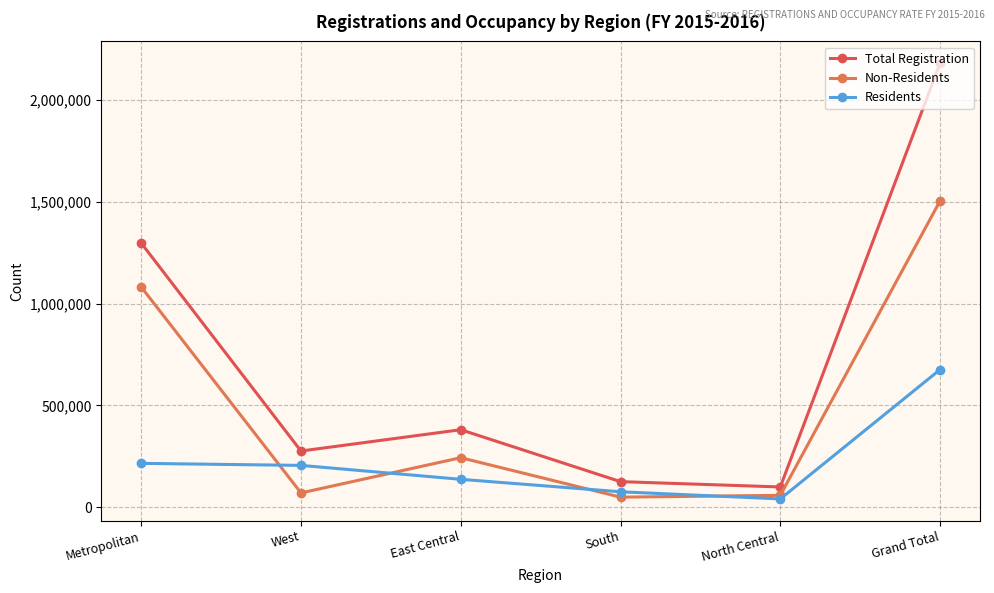

How many data points in Non-Residents are less than 243525?

3